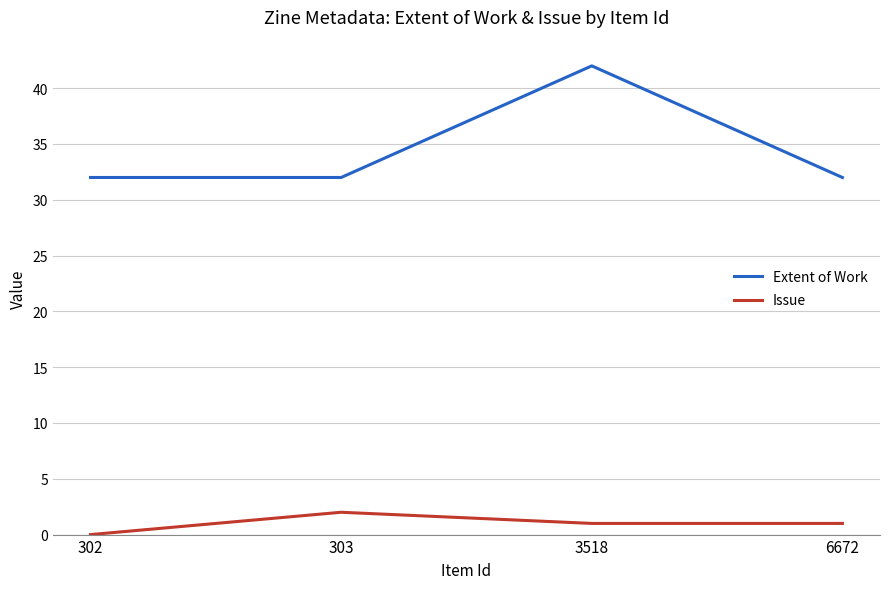

At 302, list the series in order from smallest to largest.

Issue, Extent of Work